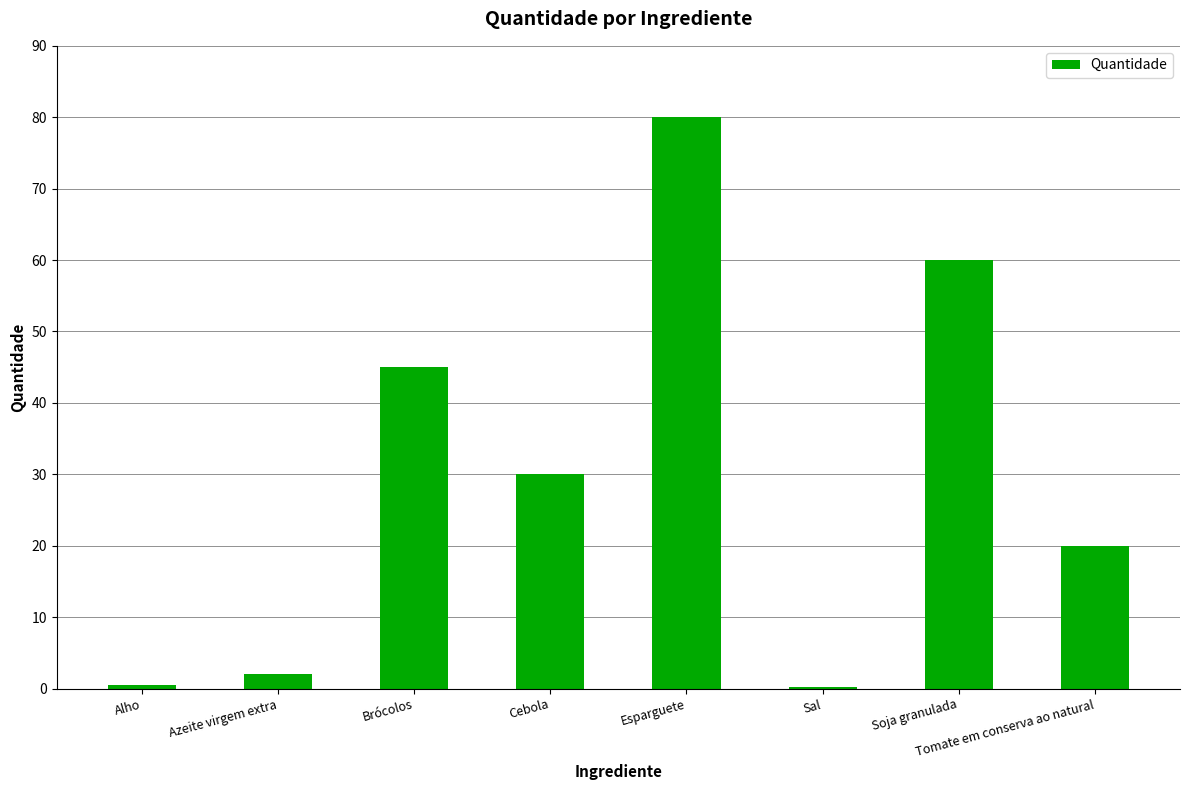

What is the greatest value displayed?

80.0